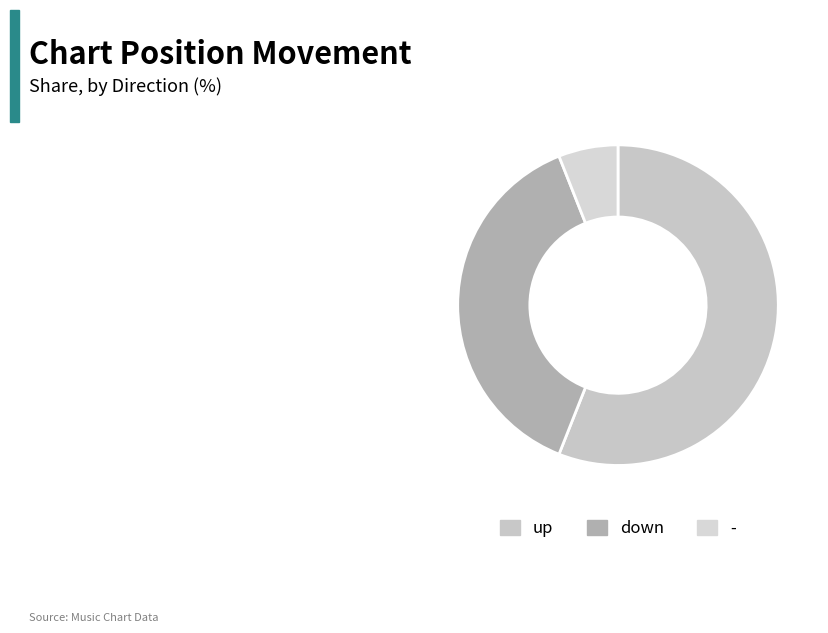

To the nearest percent, what portion does up represent?

56%